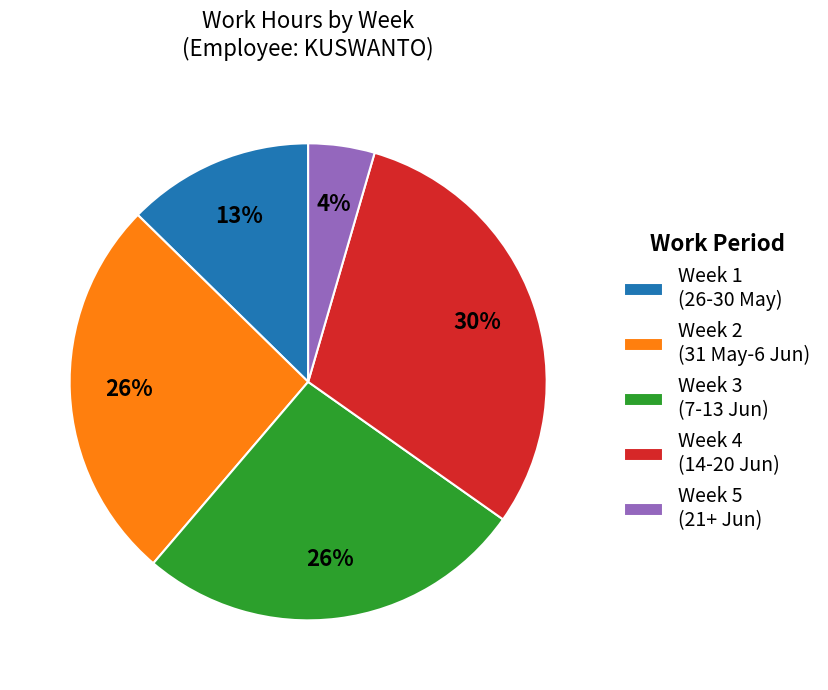

To the nearest percent, what is the combined percentage of Week 4 (14-20 Jun) and Week 3 (7-13 Jun)?

57%